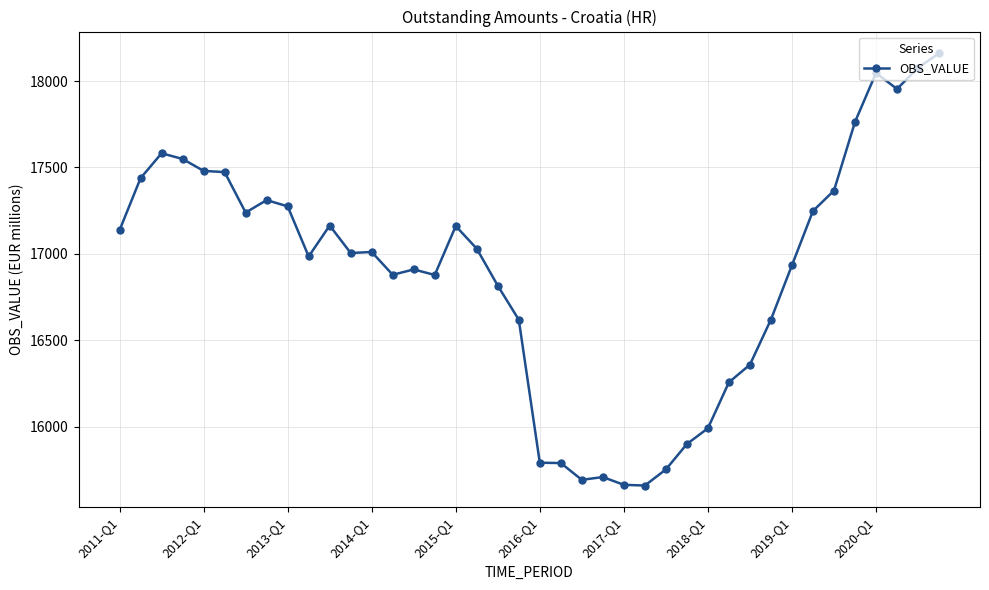

What is the value of the 19th point from the left?

16816